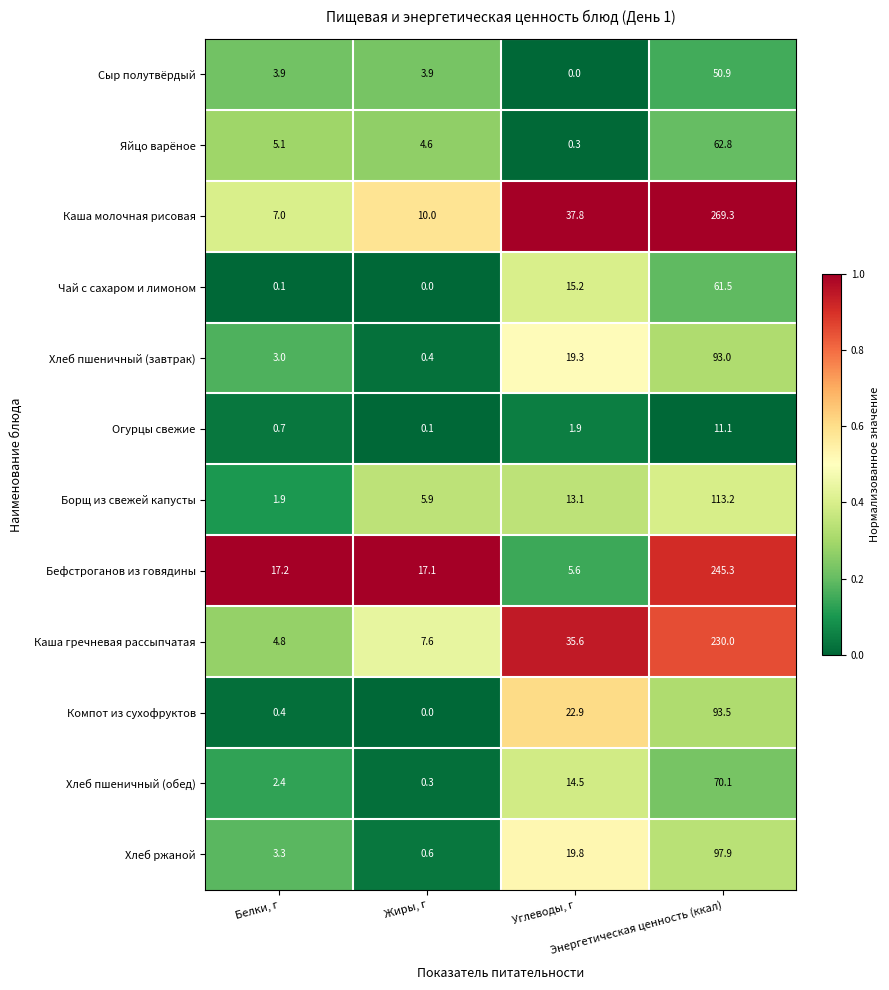

What is the total value across all series at Энергетическая ценность (ккал)?

1398.6